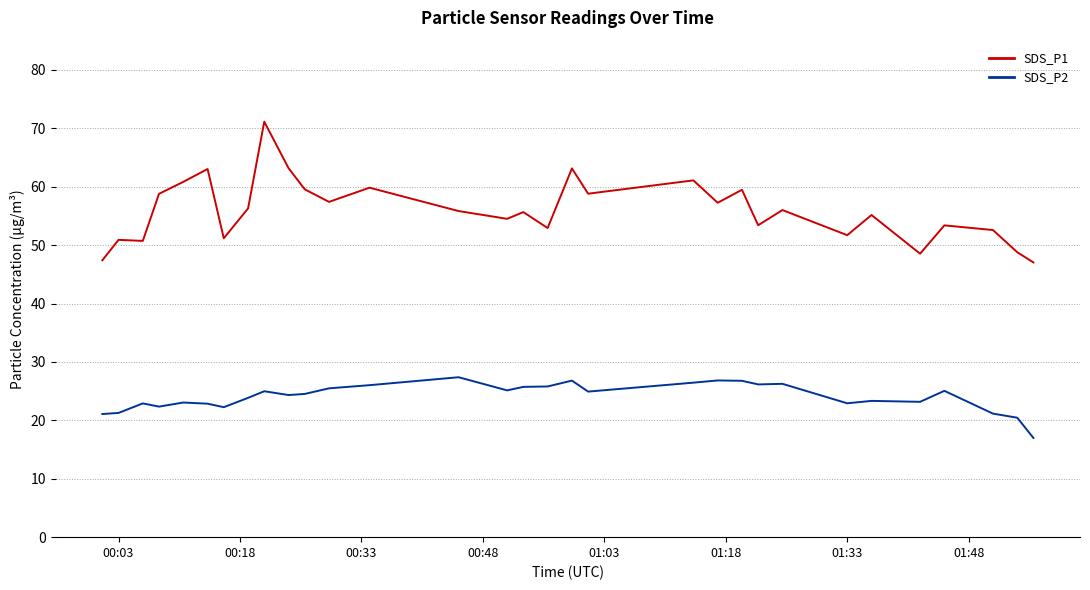

What are all the series names shown in the legend?

SDS_P1, SDS_P2